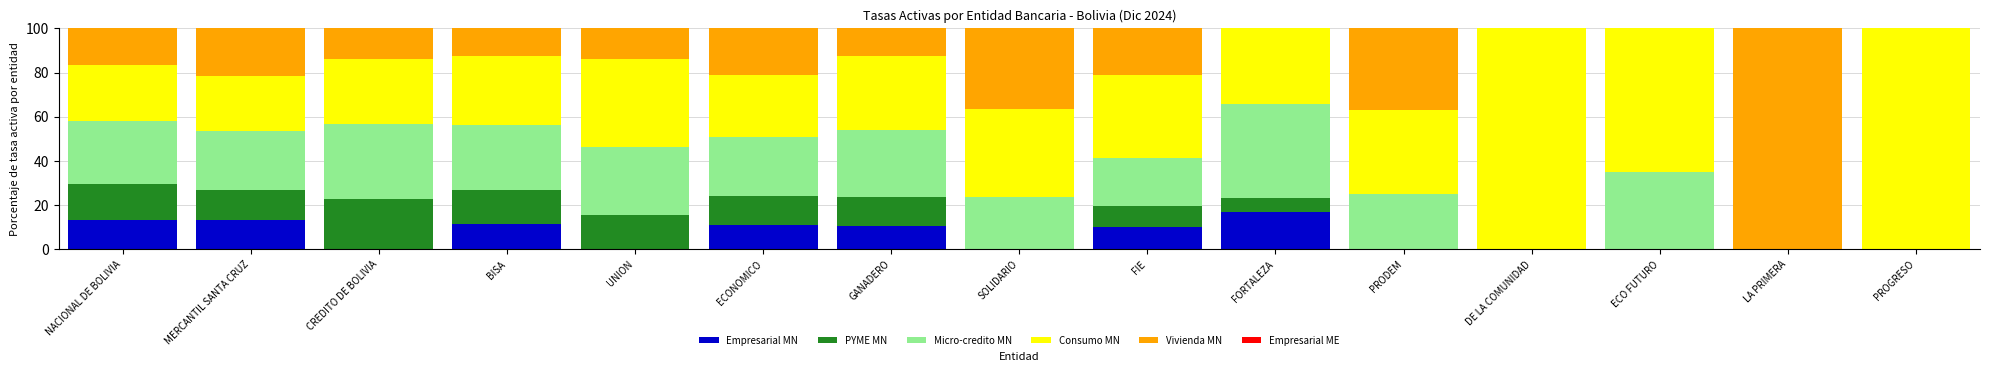

Which category has the highest value in the Empresarial MN series?

FORTALEZA